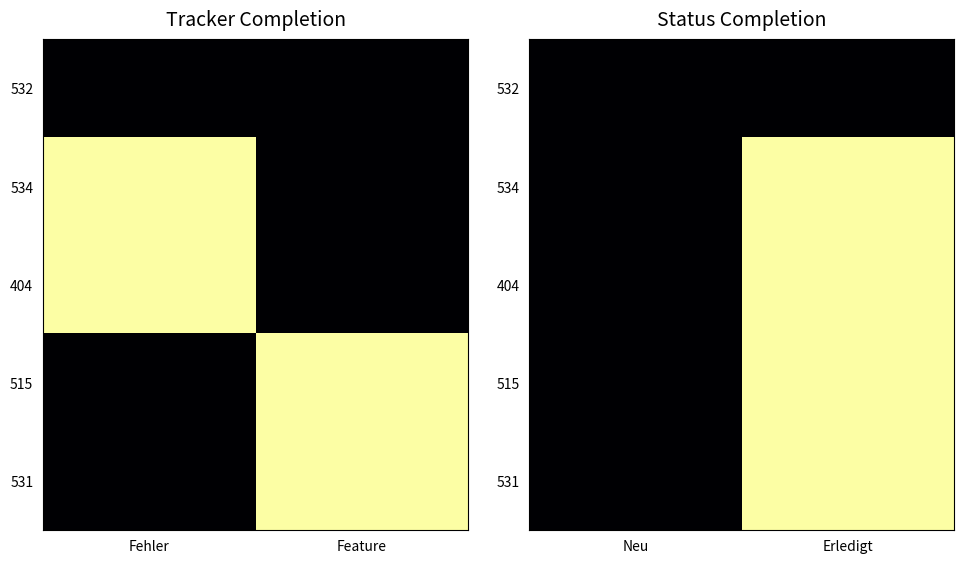

What is the sum of the 534 values at Erledigt and Neu?

100